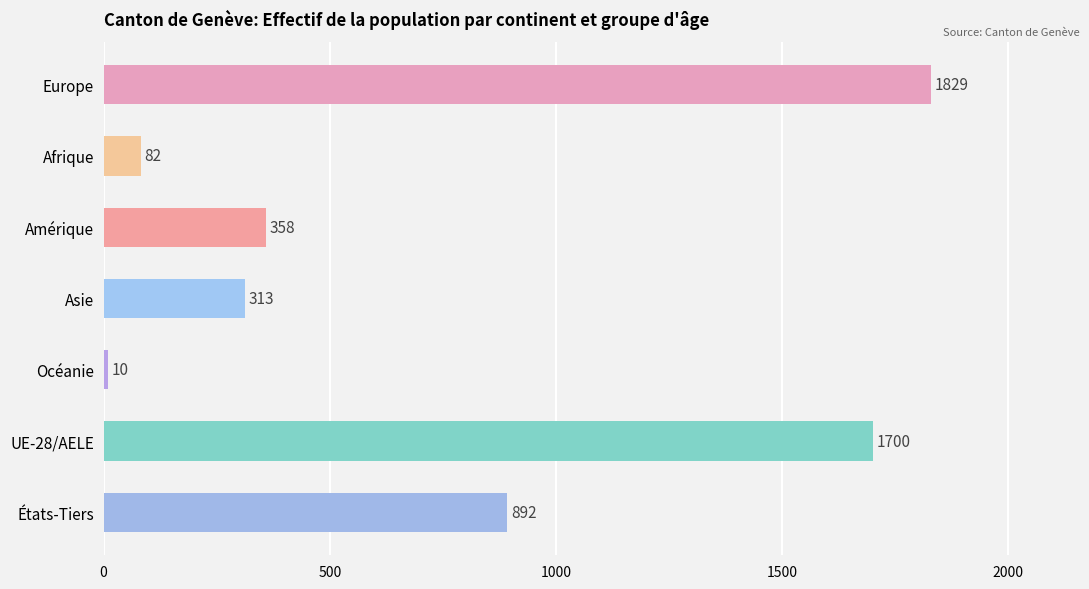

Reading top to bottom, extract all data points from this chart.

1829	82	358	313	10	1700	892